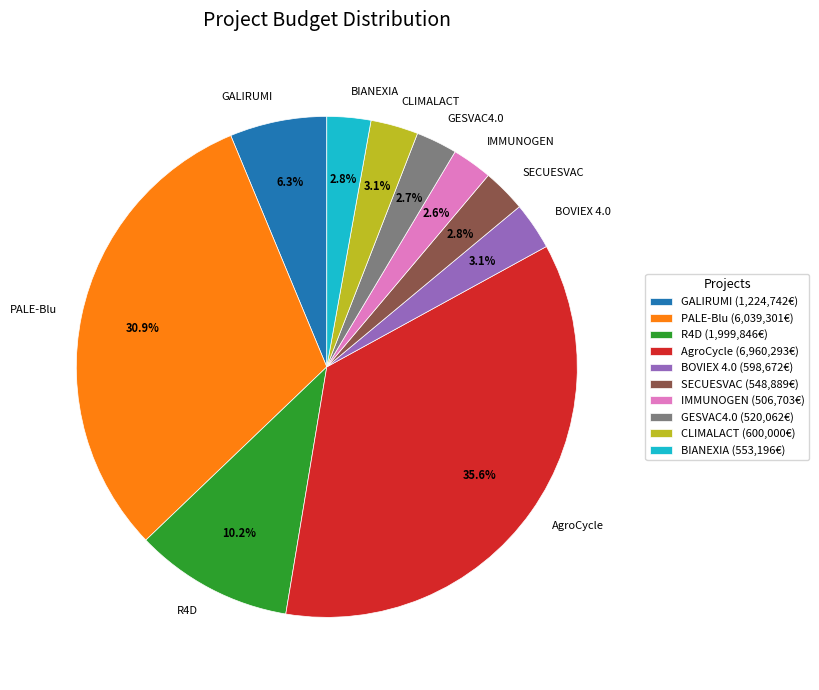

Is there a majority slice in this chart?

No